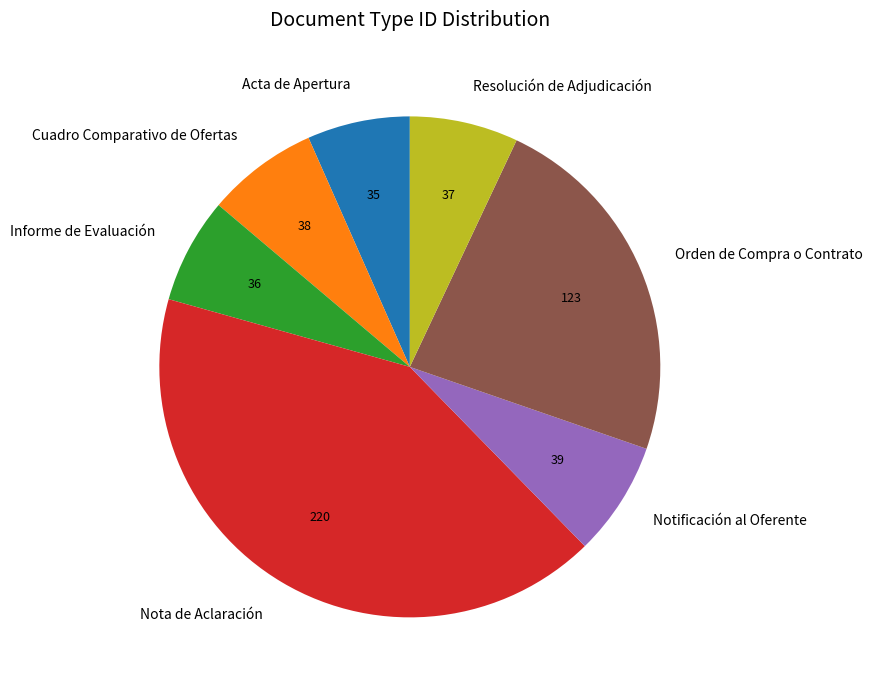

What is the largest slice in the pie chart?

Nota de Aclaración